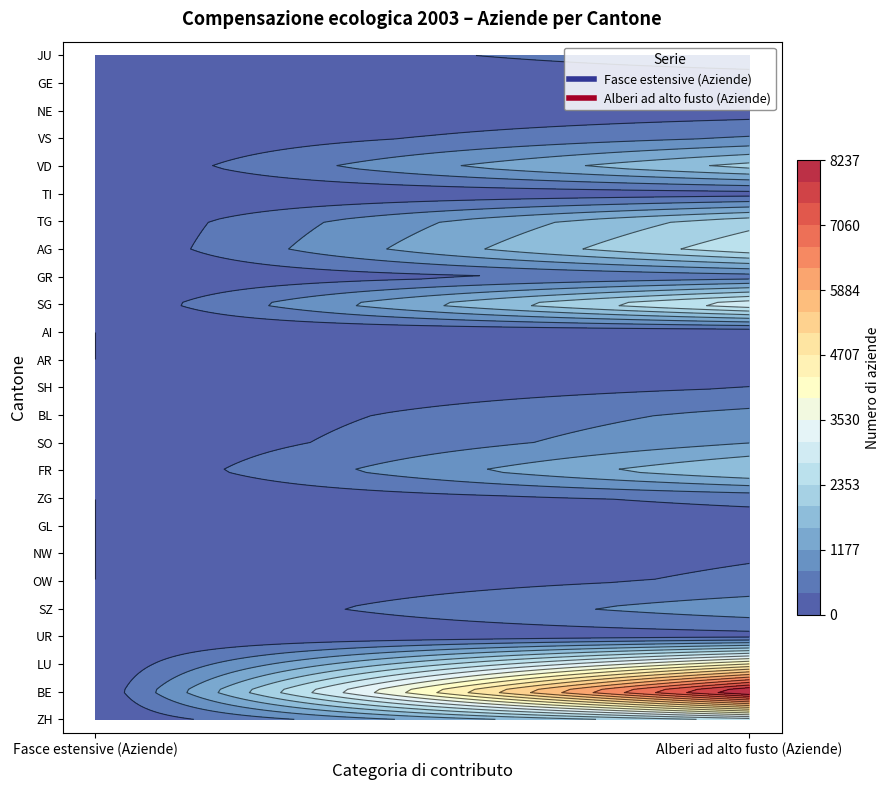

Which series changed the most between 0 and 1?

BE